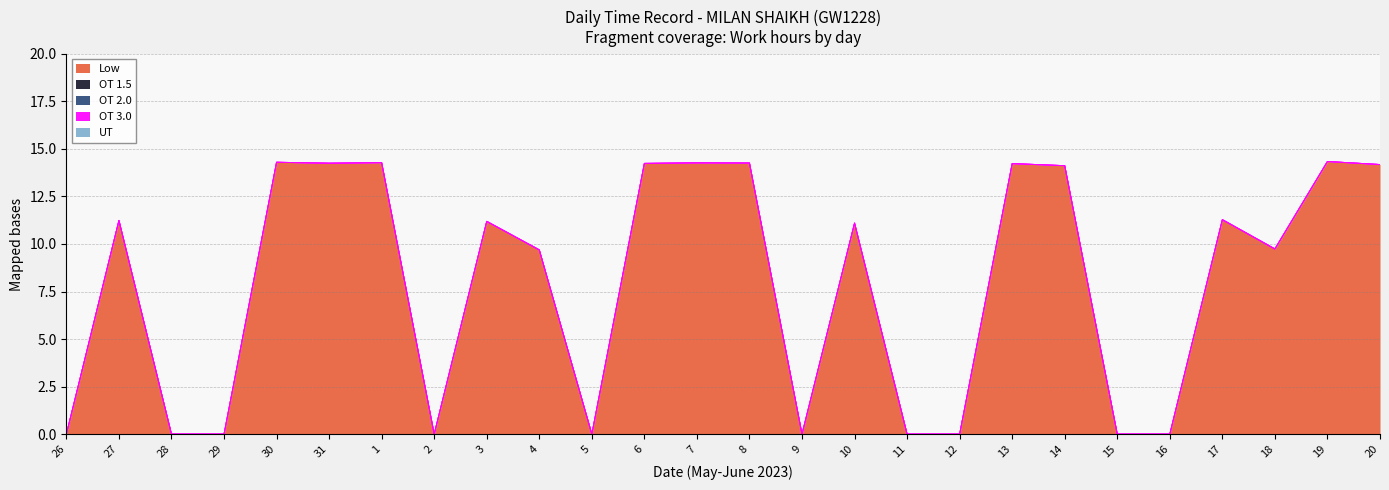

True or false: Low has a value of 8.4 at 9.

False